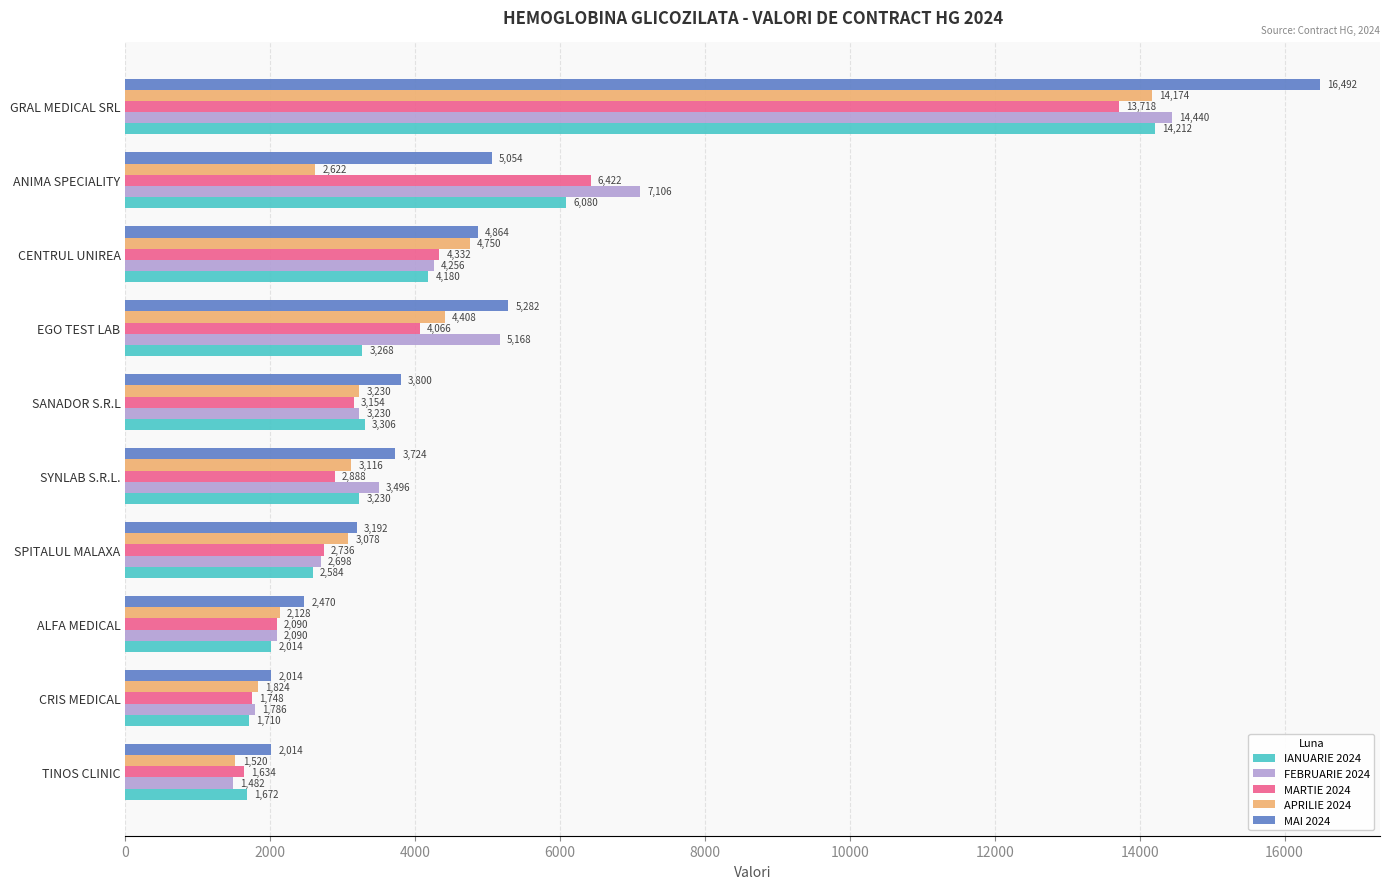

At how many categories does at least one series exceed 4667?

4